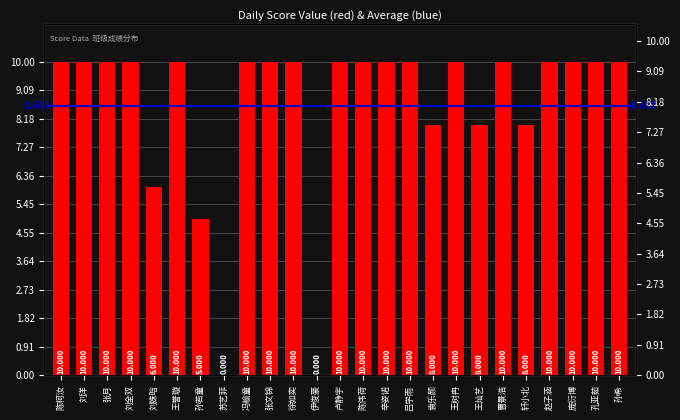

What is the sum of the values at 曹景浩 and 苏艺菲?

10